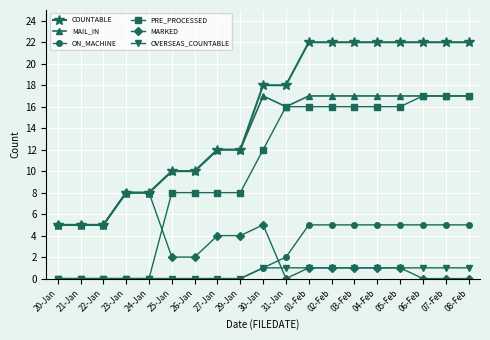

True or false: ON_MACHINE and MAIL_IN intersect in this chart.

False